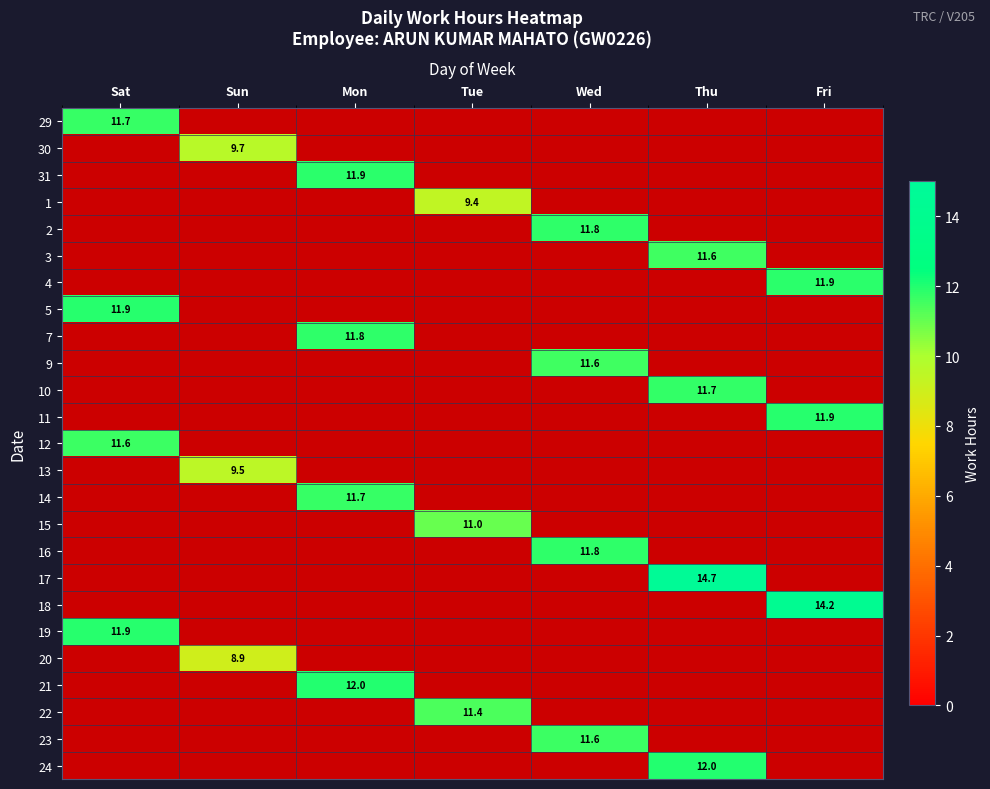

The 31 series shows 6.5 at Mon. True or false?

False